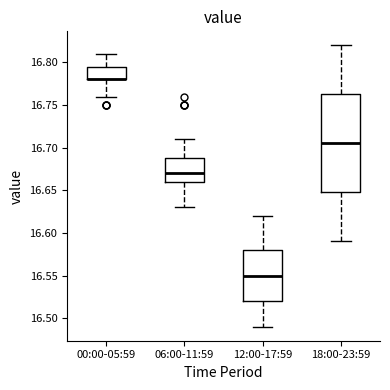

Which box is the tallest, from its lower edge to its upper edge?

18:00-23:59